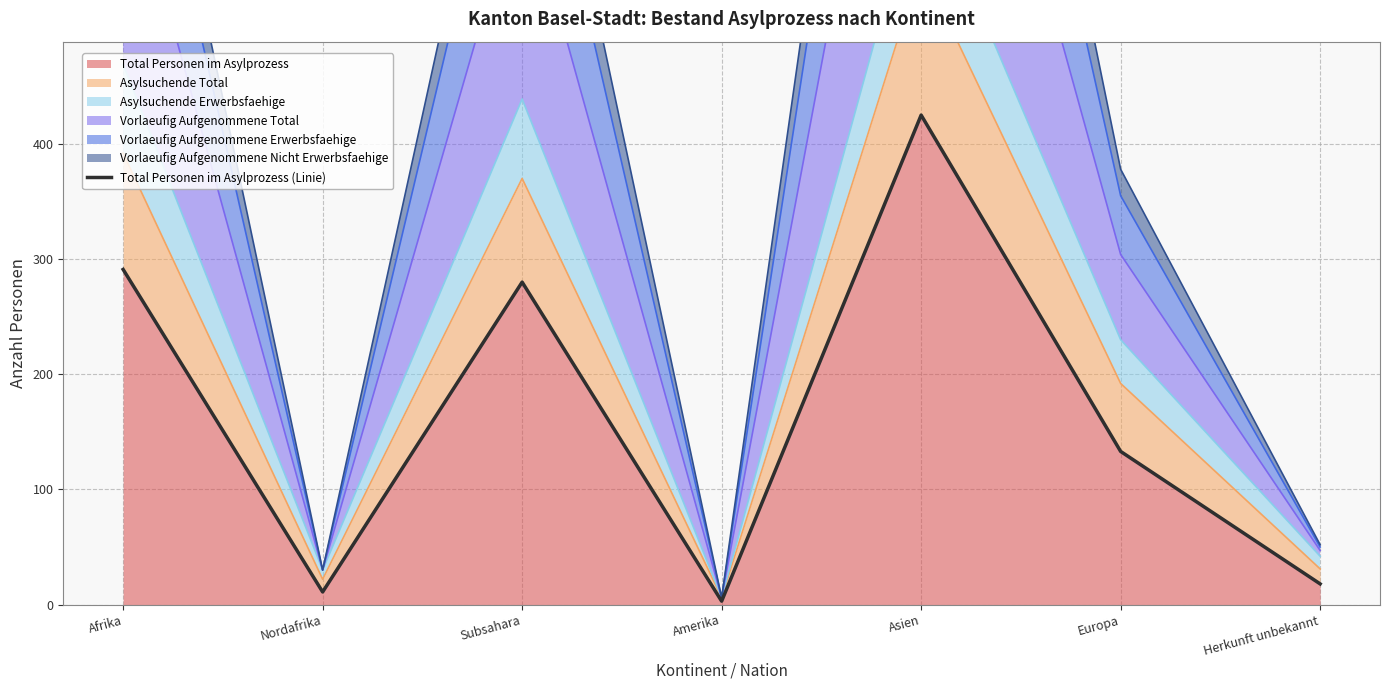

At which label does the data first exceed 133?

Afrika